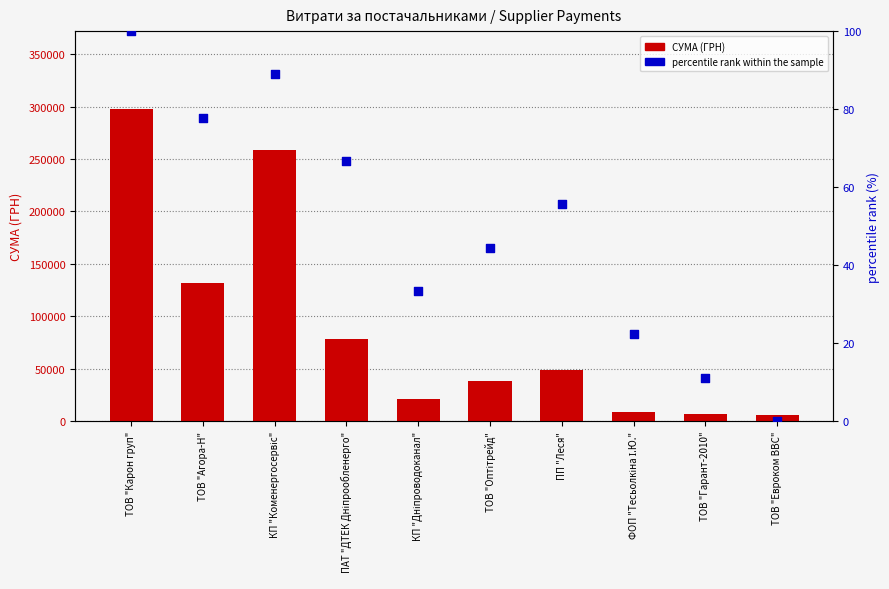

What is the total value across all series at ТОВ "Евроком ВВС"?

5928.0